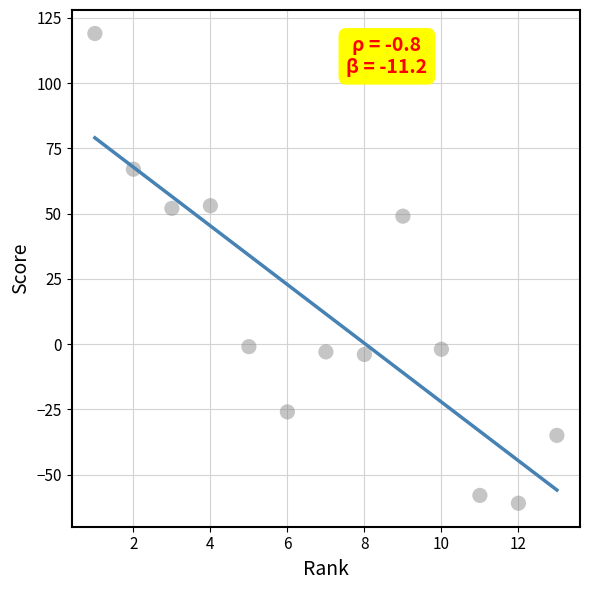

What Y value in the scatter plot is closest to 29?

49